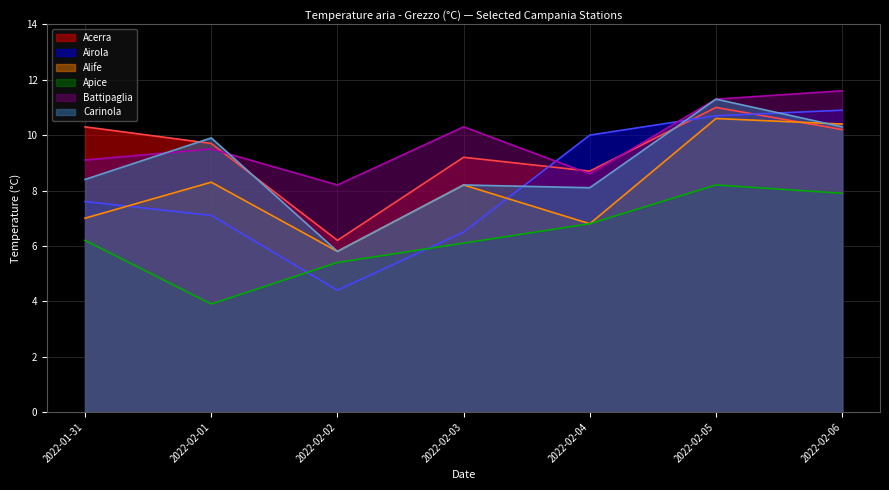

Which category has the lowest value in the Acerra line series?

2022-02-02